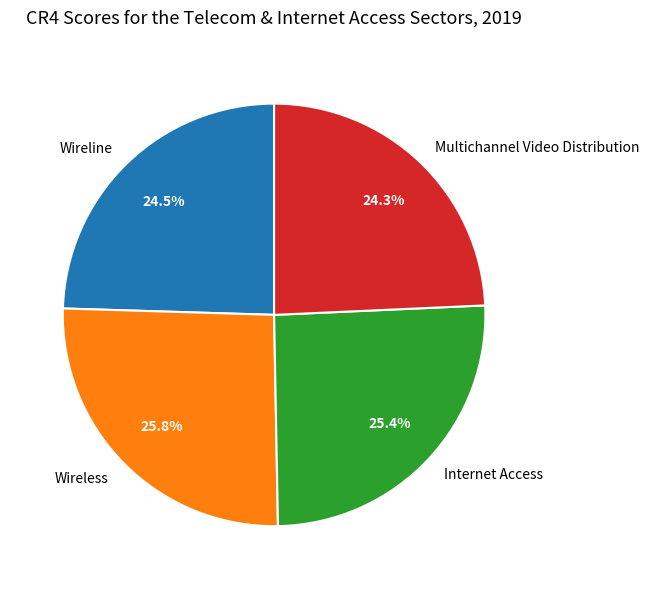

Approximately how many times larger is the value at Wireline compared to Internet Access?

1.0